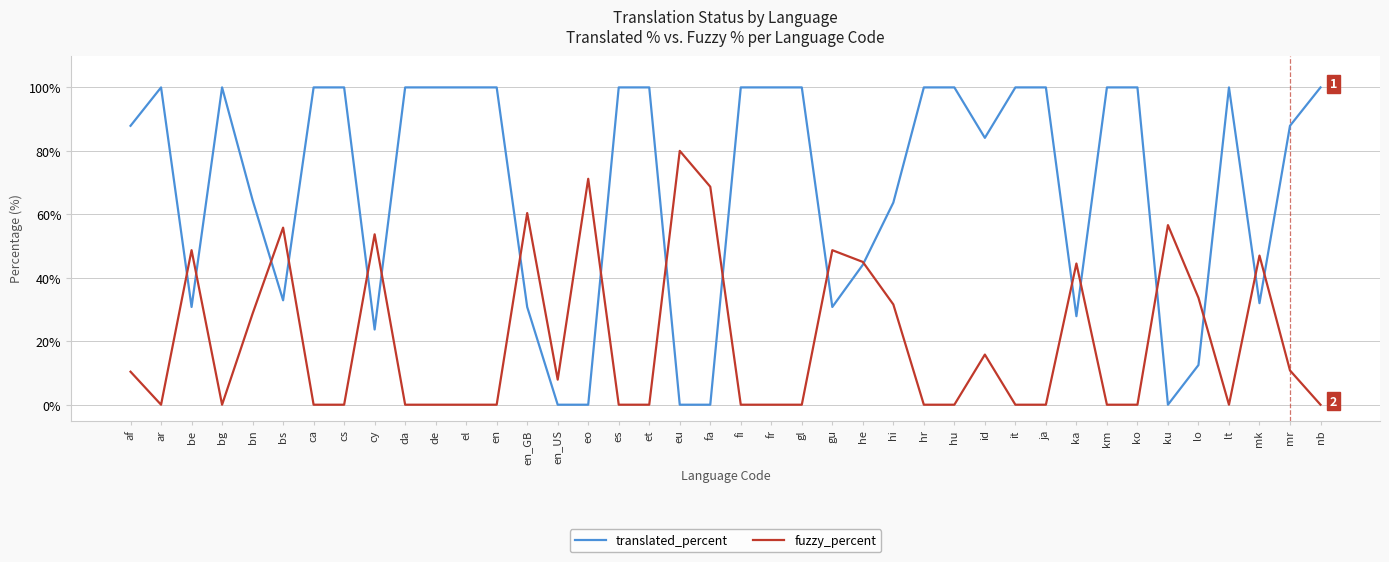

True or false: fuzzy_percent and translated_percent intersect in this chart.

True